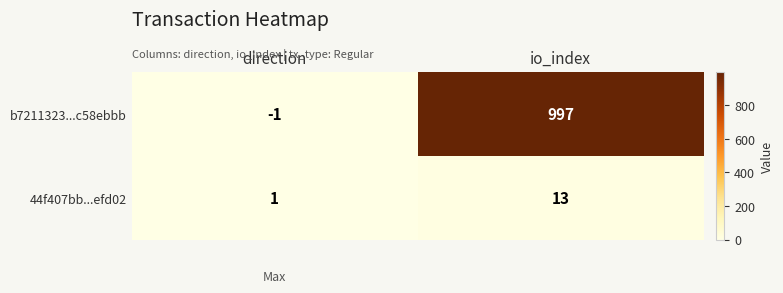

Read the 44f407bb...efd02 value at io_index, to the nearest 10.

10